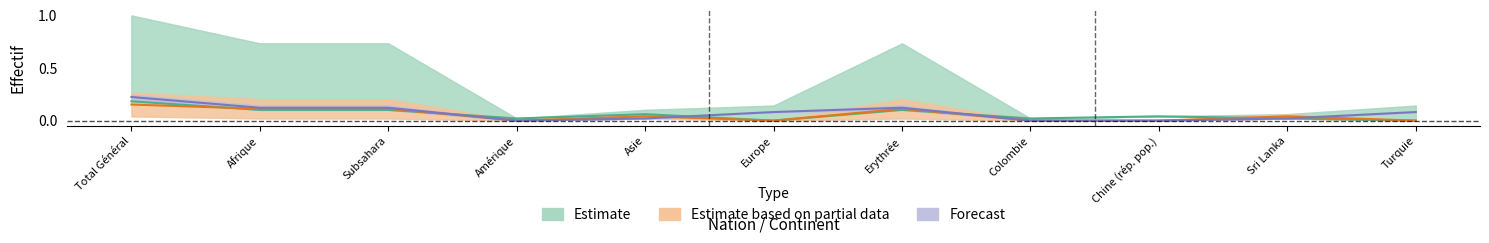

At which category does the chart reach its minimum across all series?

Europe